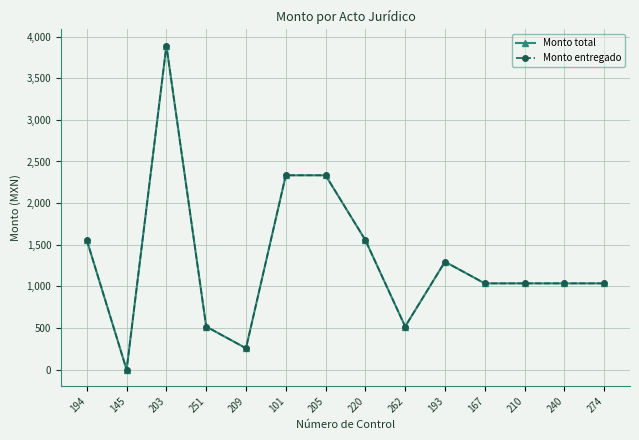

How many interior local valleys does the Monto total series have?

3